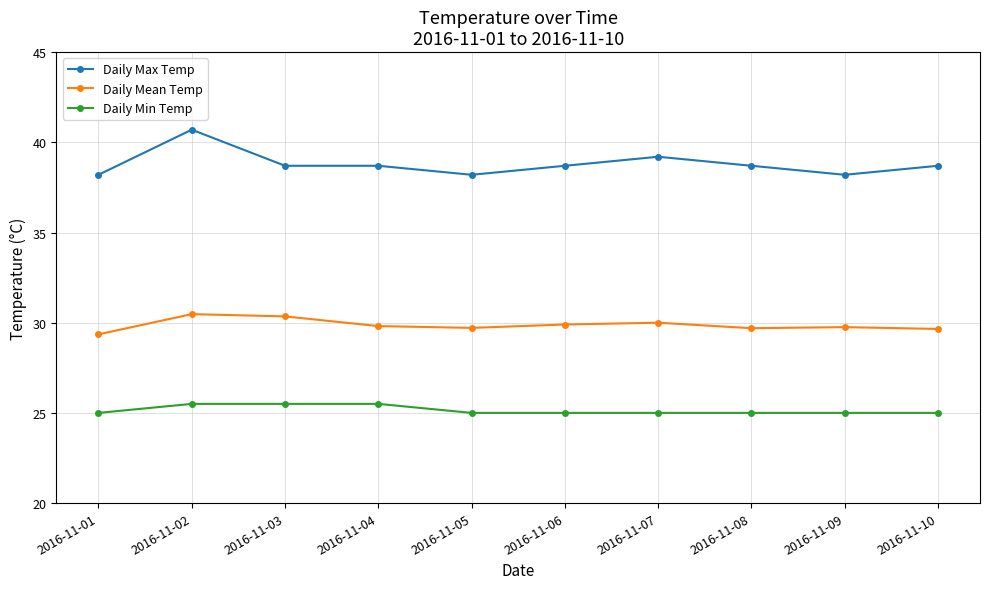

Where is the first local maximum for Daily Max Temp?

2016-11-02